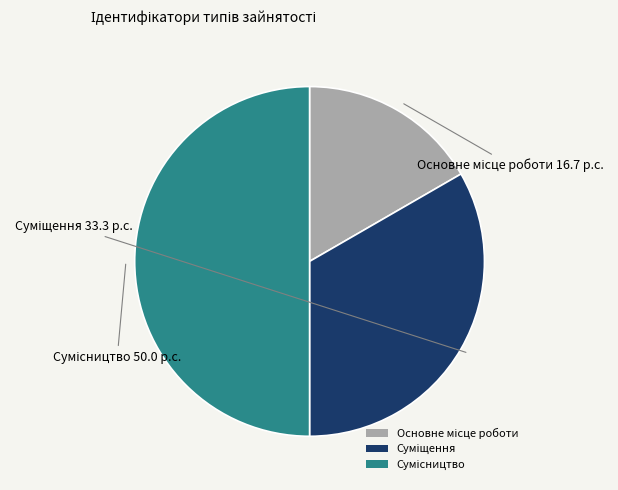

Count the number of slices in the pie.

3